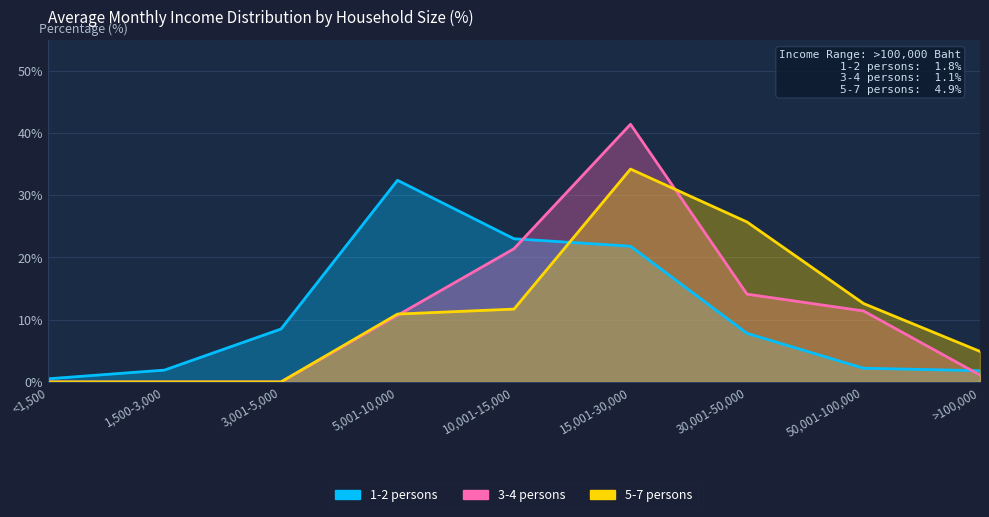

Reading left to right, what are all the values shown in this chart?

1-2 persons: 0.5	1.9	8.5	32.4	23.0	21.8	7.8	2.2	1.8
3-4 persons: 0.0	0.0	0.0	10.7	21.4	41.4	14.1	11.4	1.1
5-7 persons: 0.0	0.0	0.0	10.9	11.7	34.2	25.7	12.6	4.9